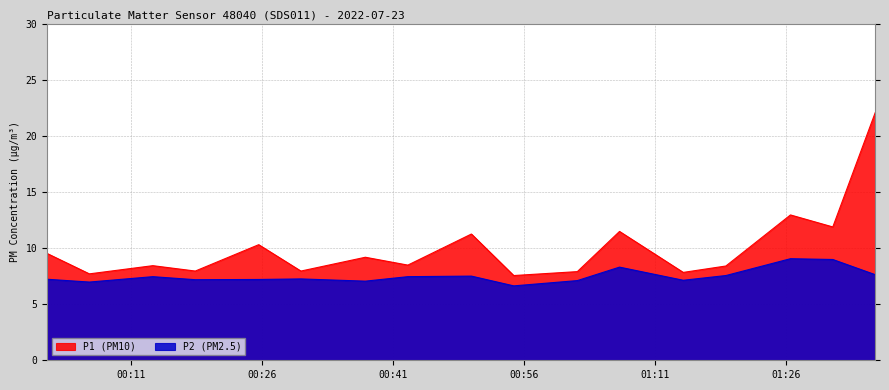

What is the sum of the P2 values at 2022-07-23T00:30:26 and 2022-07-23T00:54:49?

13.9